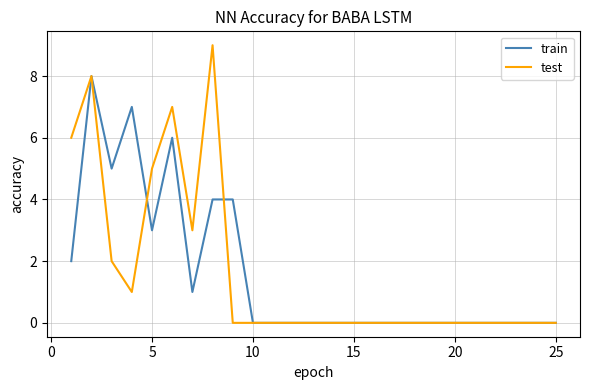

Which series has the widest spread of values?

test